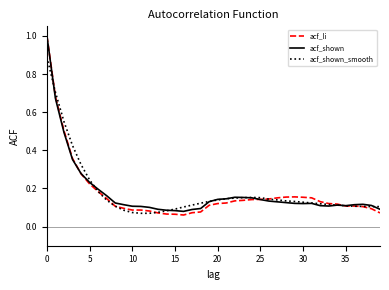

Which series has the largest range (max minus min)?

acf_li